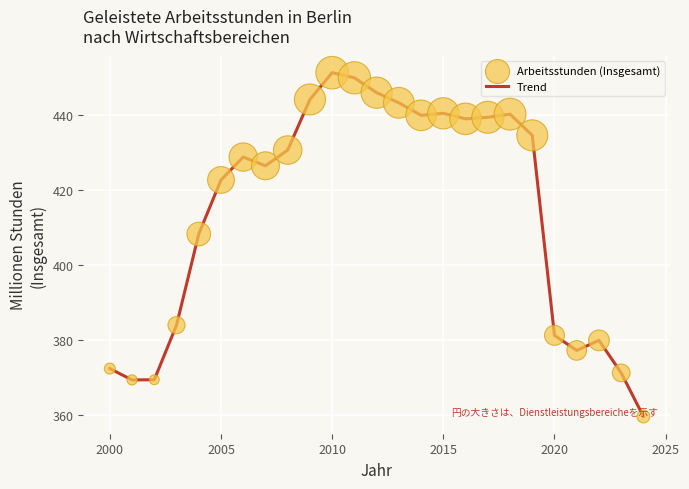

What is the greatest value displayed?

451.2